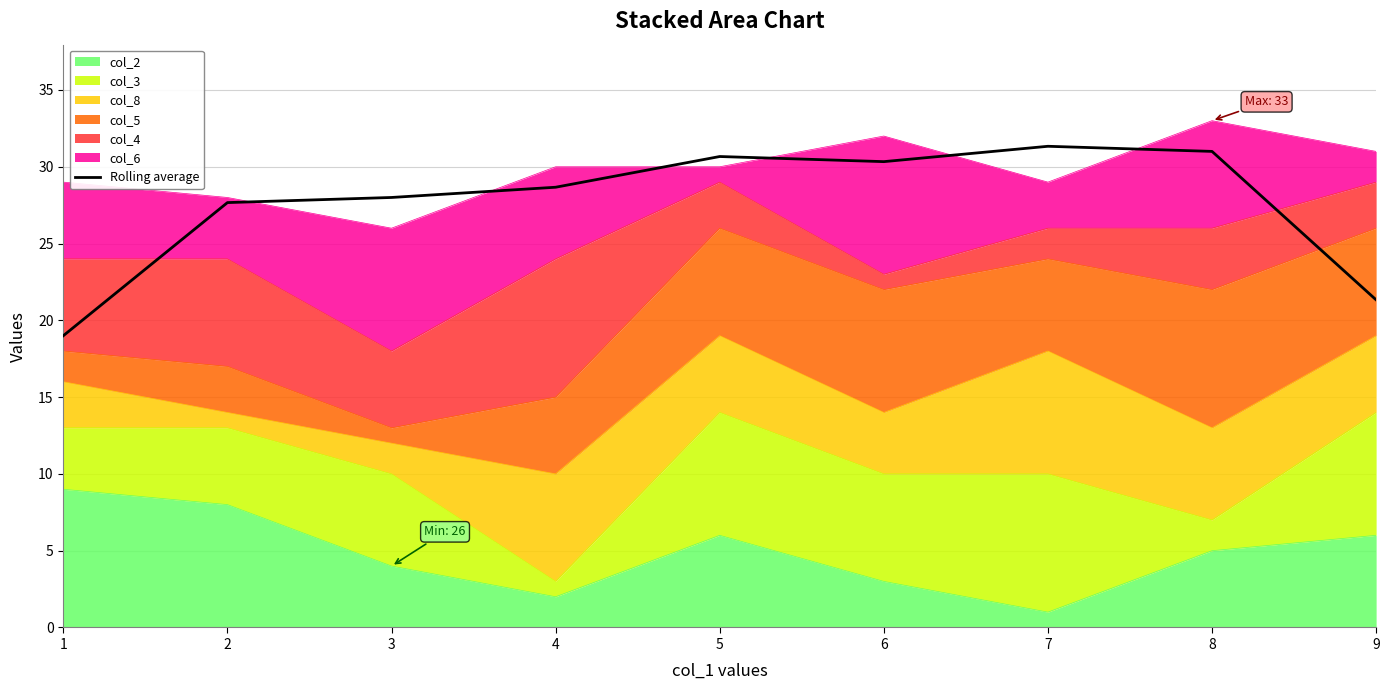

True or false: the data shows 13.8 at 4.

False